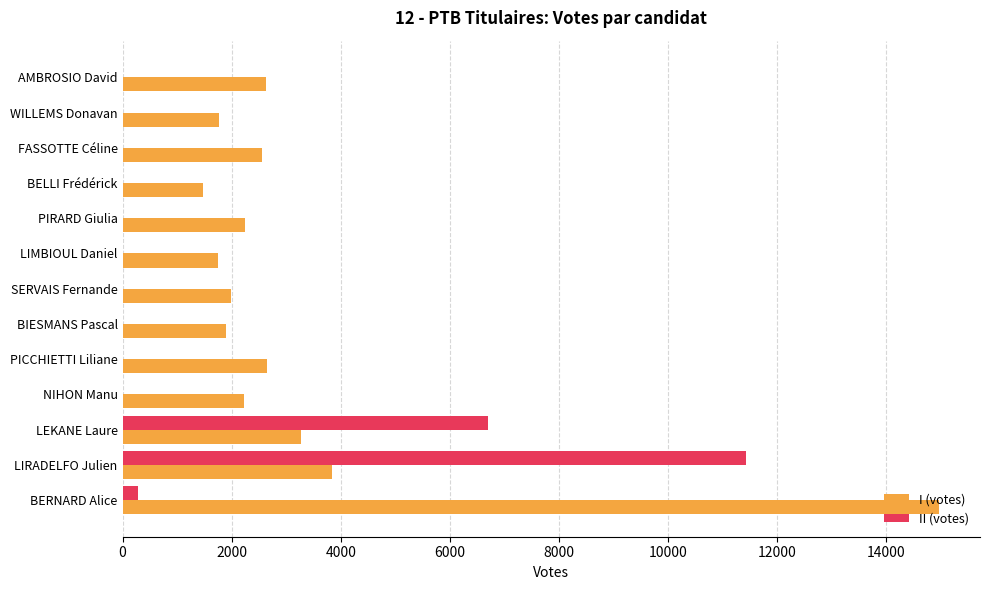

Where is II (votes) nearest to the value 5712?

LEKANE Laure